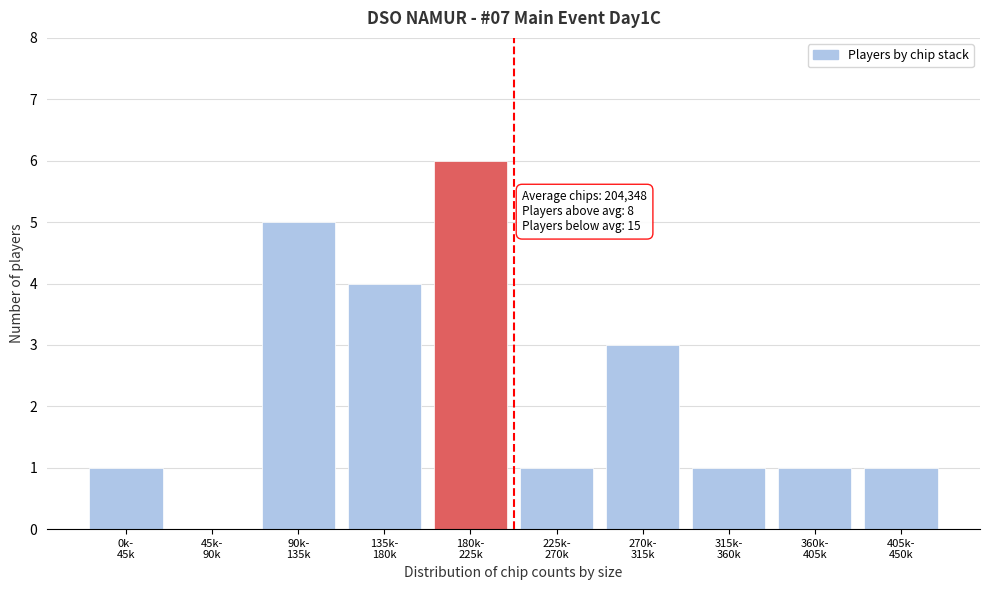

What is the maximum value shown in the chart?

6